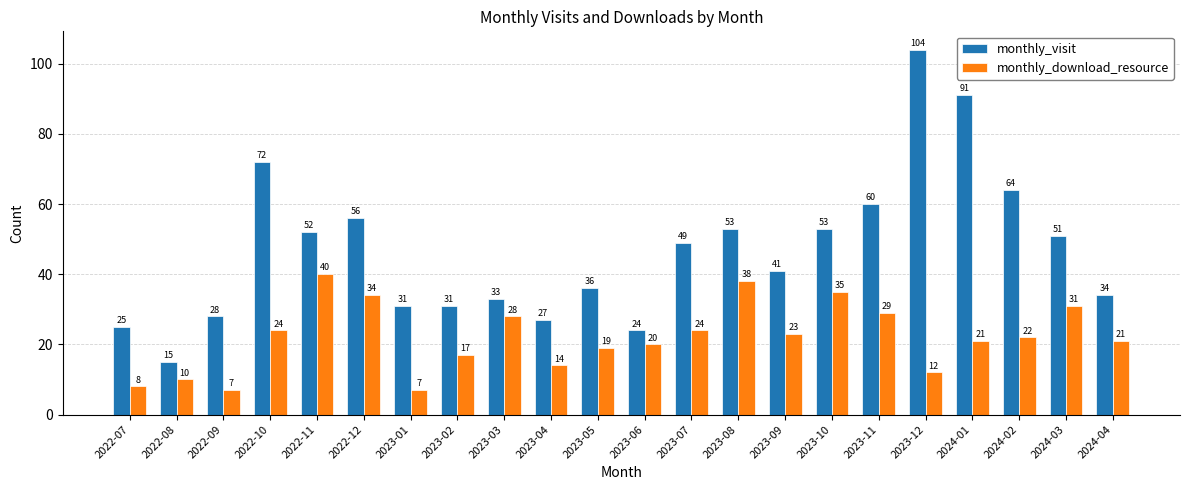

Which series has the largest total across all categories?

monthly_visit